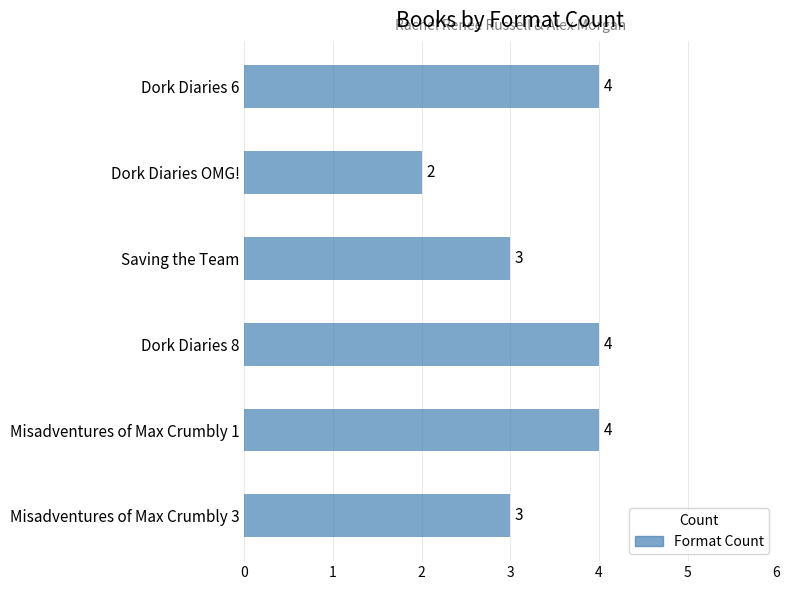

What is the sum of all values?

20